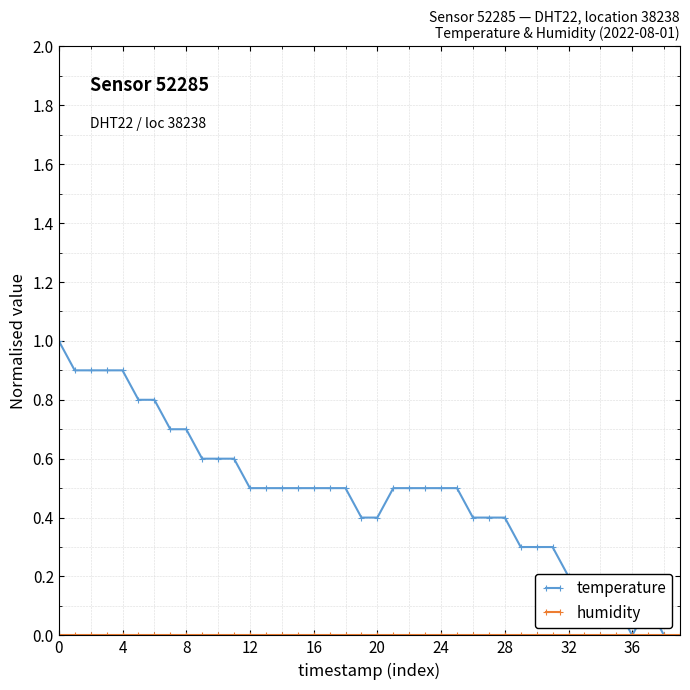

Does the chart have visible grid lines?

Yes